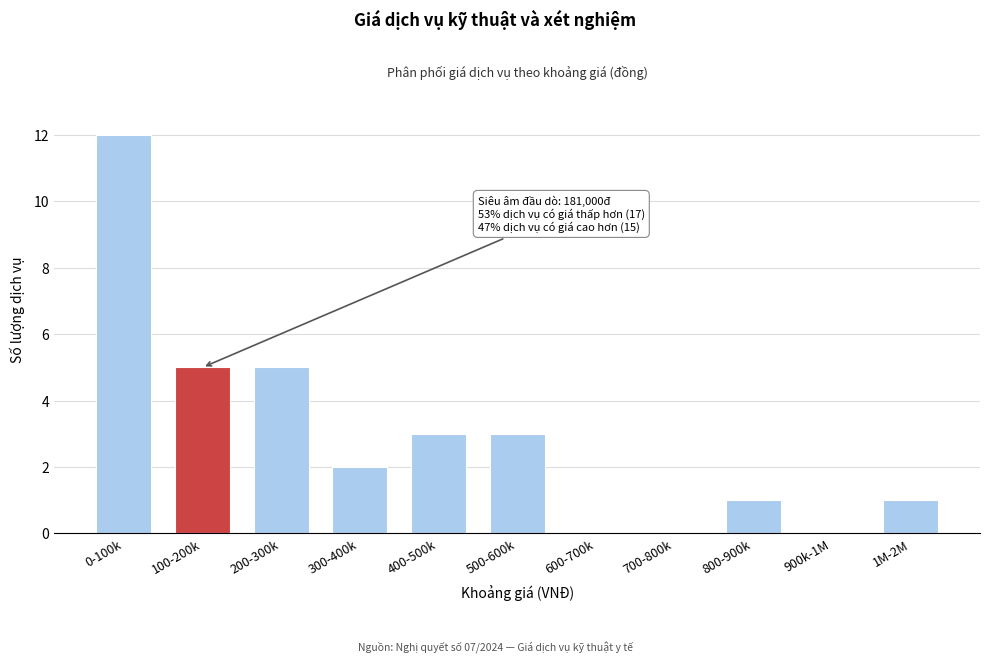

Reading left to right, extract all data points from this chart.

0-100k=12	100-200k=5	200-300k=5	300-400k=2	400-500k=3	500-600k=3	600-700k=0	700-800k=0	800-900k=1	900k-1M=0	1M-2M=1